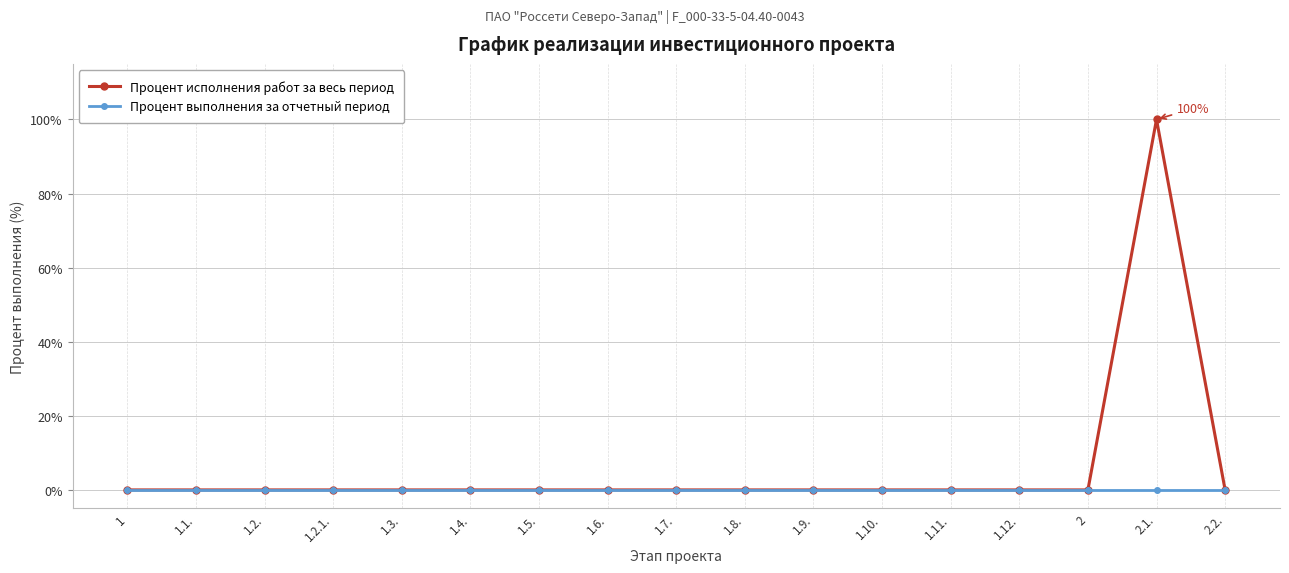

What is the label of the 13th point from the left?

1.11.